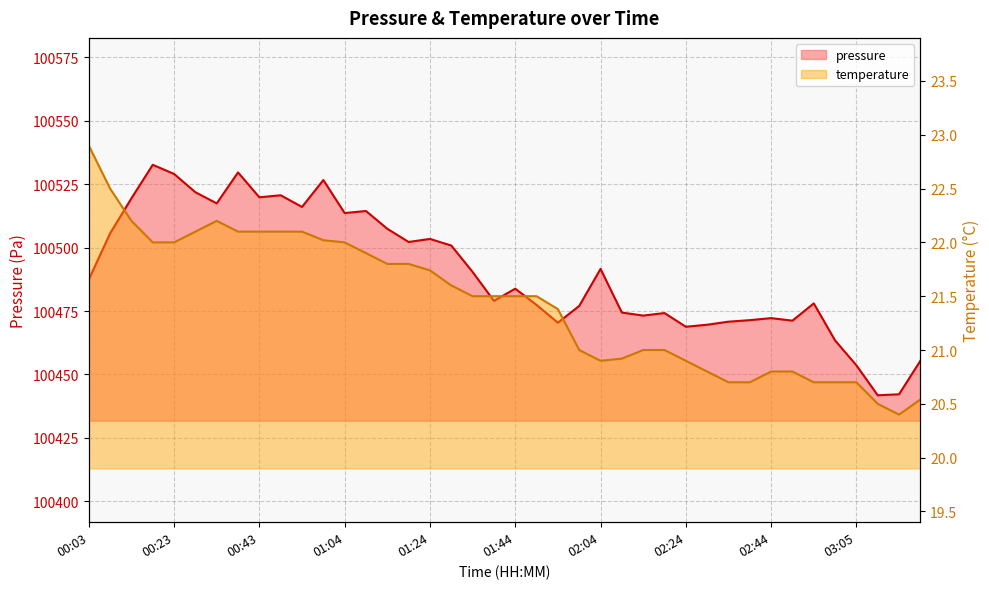

What is the difference between the maximum and minimum values in the pressure series?

90.8